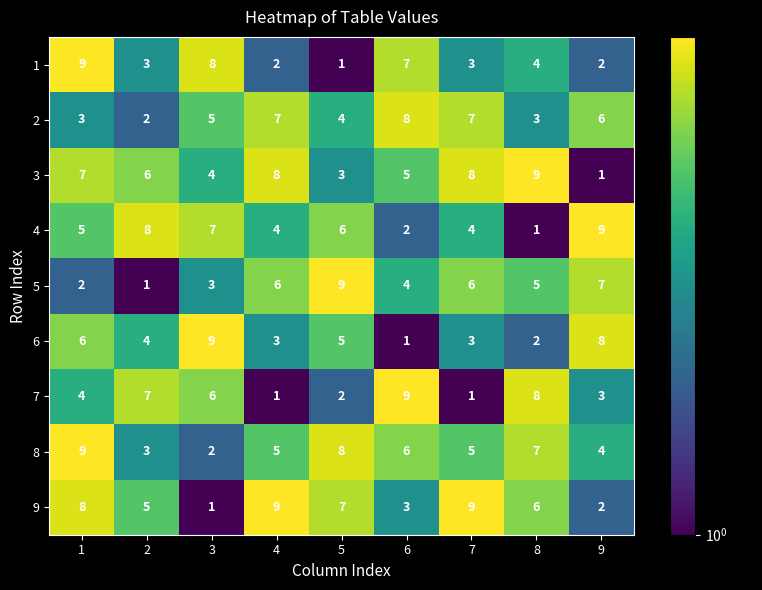

Rank the series at 6 from highest to lowest value.

7, 2, 1, 8, 3, 5, 9, 4, 6